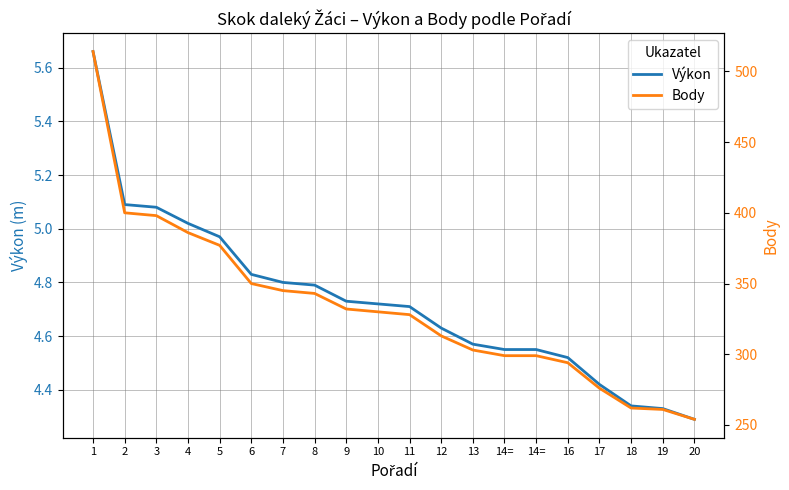

True or false: Výkon and Body cross at least once.

False